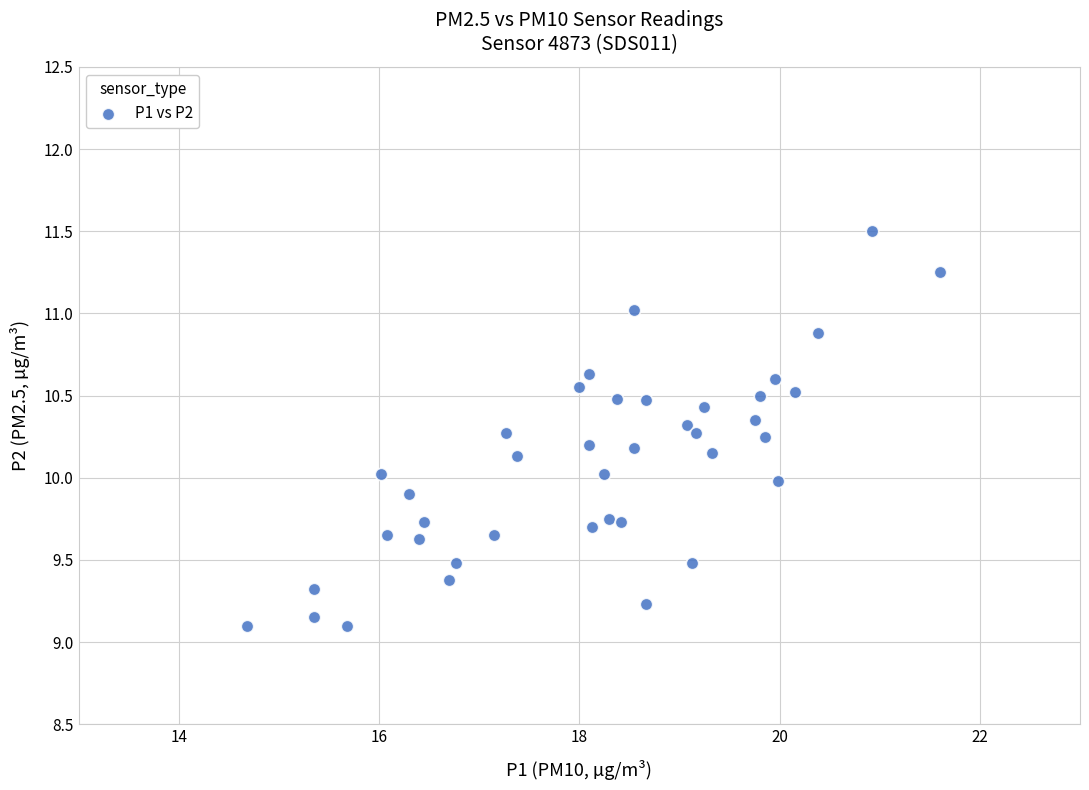

What is the range of X values (max minus min)?

6.9